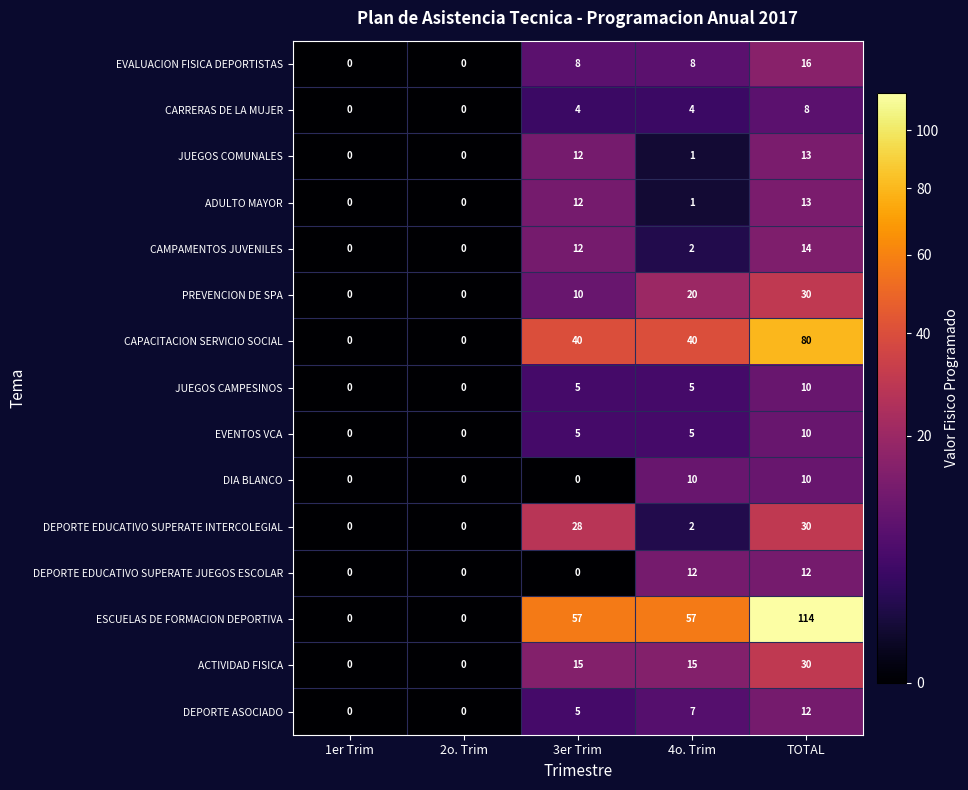

What value does the EVENTOS VCA series have at 4o. Trim, to the nearest 5?

5